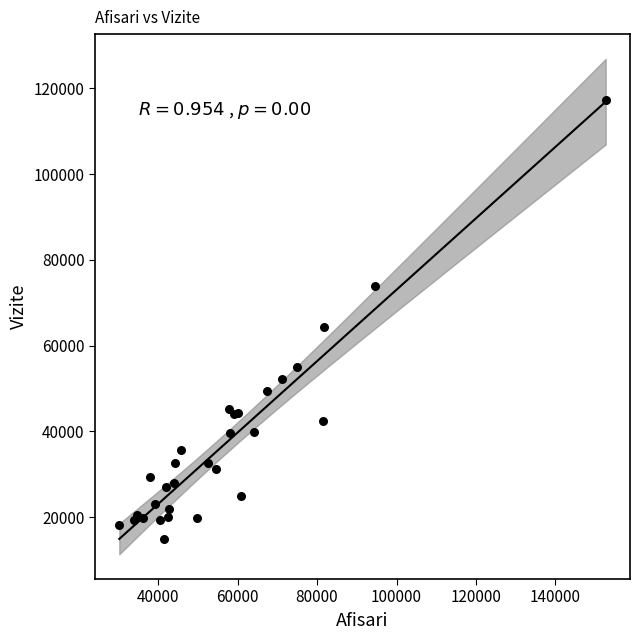

What Y value in the scatter plot is closest to 66088?

64288